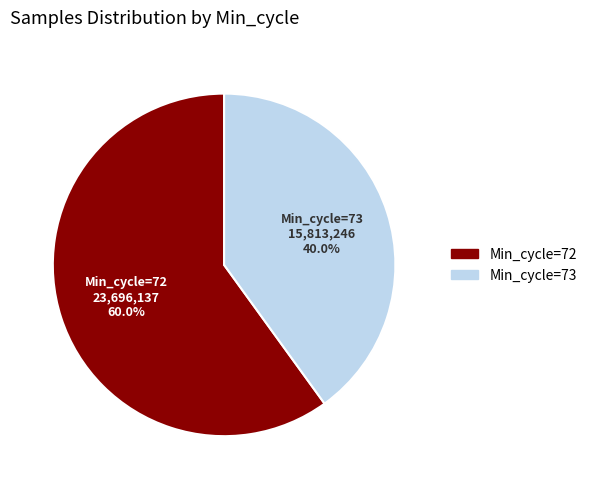

Does any single category account for the majority?

Yes